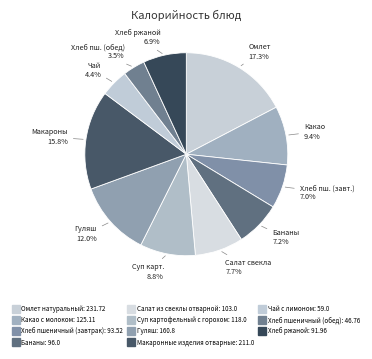

To the nearest percent, what is the combined percentage of Хлеб пшеничный (завтрак) and Омлет натуральный?

24%